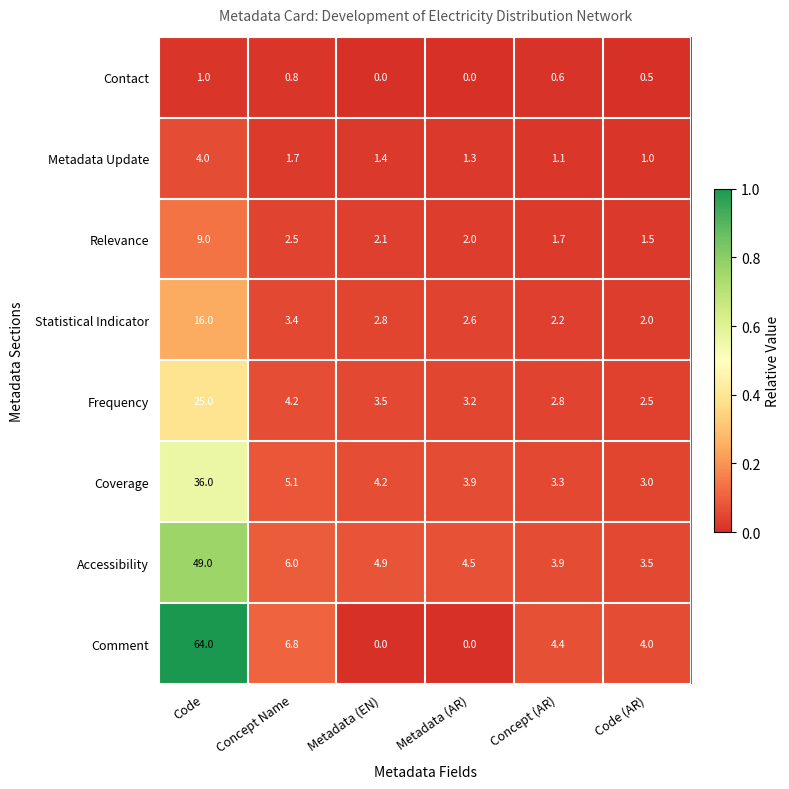

Read the Contact value at Code.

1.0